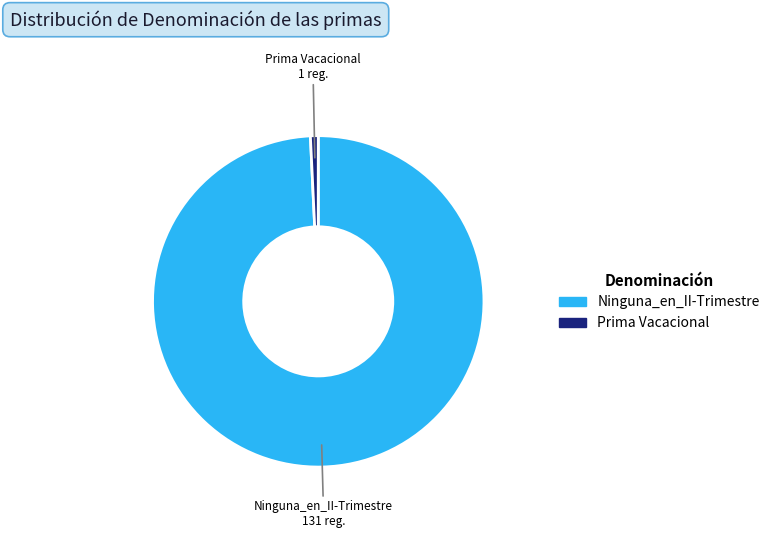

Which slice is the smallest?

Prima Vacacional